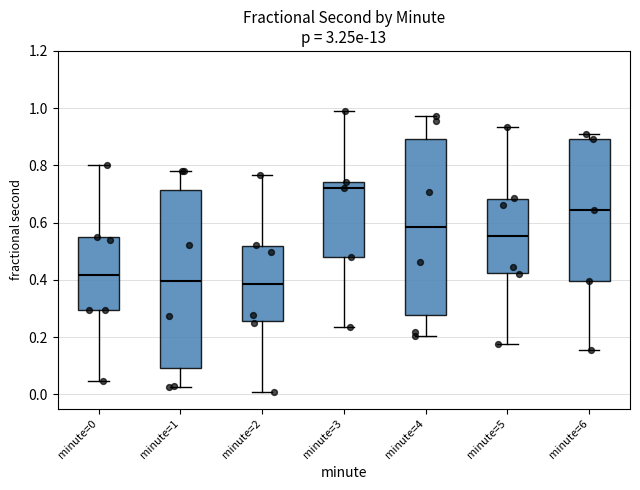

Reading left to right, read every box against the y-axis: the position of its median line, the range the box covers, and the ends of its whiskers. The values are not printed on the chart, so give them approximately, as read against the axis.

minute=0: median 0.42, box 0.30 to 0.54, whiskers 0.04 to 0.80
minute=1: median 0.40, box 0.10 to 0.72, whiskers 0.02 to 0.78
minute=2: median 0.38, box 0.26 to 0.52, whiskers 0.00 to 0.76
minute=3: median 0.72, box 0.48 to 0.74, whiskers 0.24 to 0.98
minute=4: median 0.58, box 0.28 to 0.90, whiskers 0.20 to 0.98
minute=5: median 0.56, box 0.42 to 0.68, whiskers 0.18 to 0.94
minute=6: median 0.64, box 0.40 to 0.90, whiskers 0.16 to 0.90 (just above the box's upper edge)